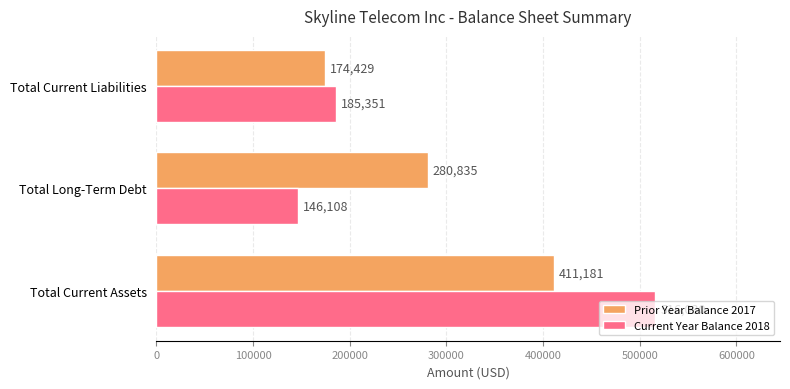

How many values in the Current Year Balance 2018 series are below 185351?

1